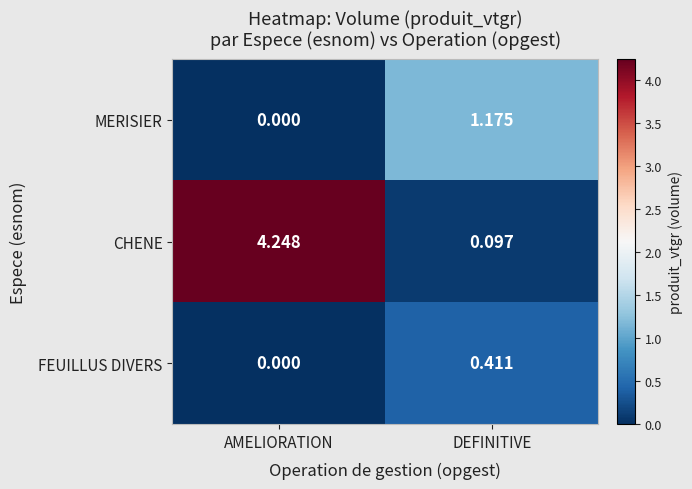

At which category is the sum across all series the highest?

AMELIORATION